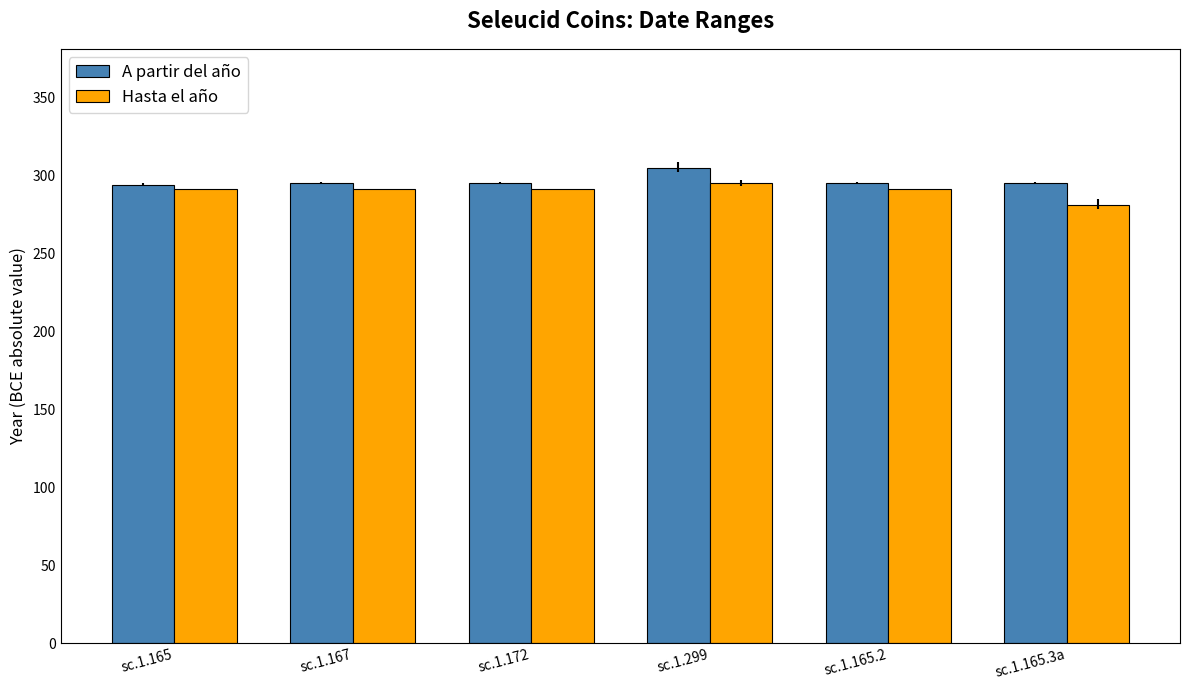

What is the maximum value shown in the chart?

305